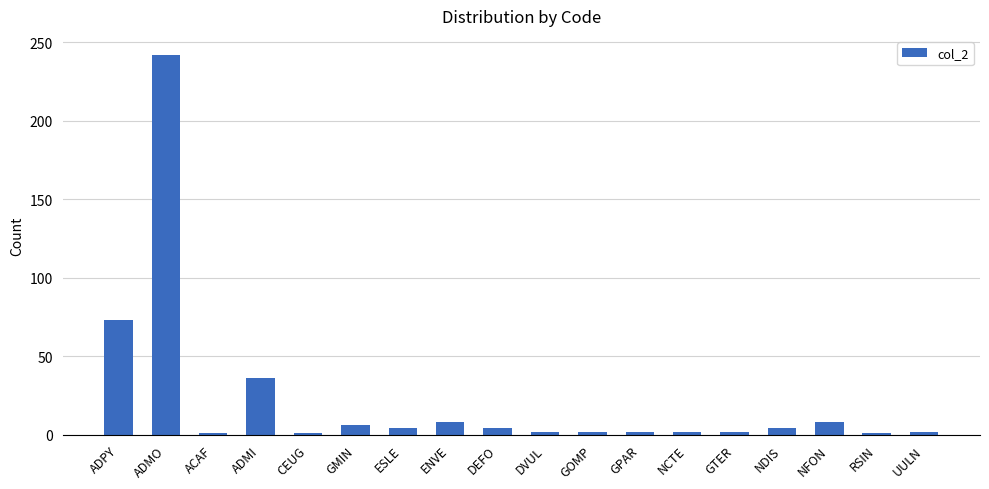

What is the sum of the values at ADMO and GPAR?

244